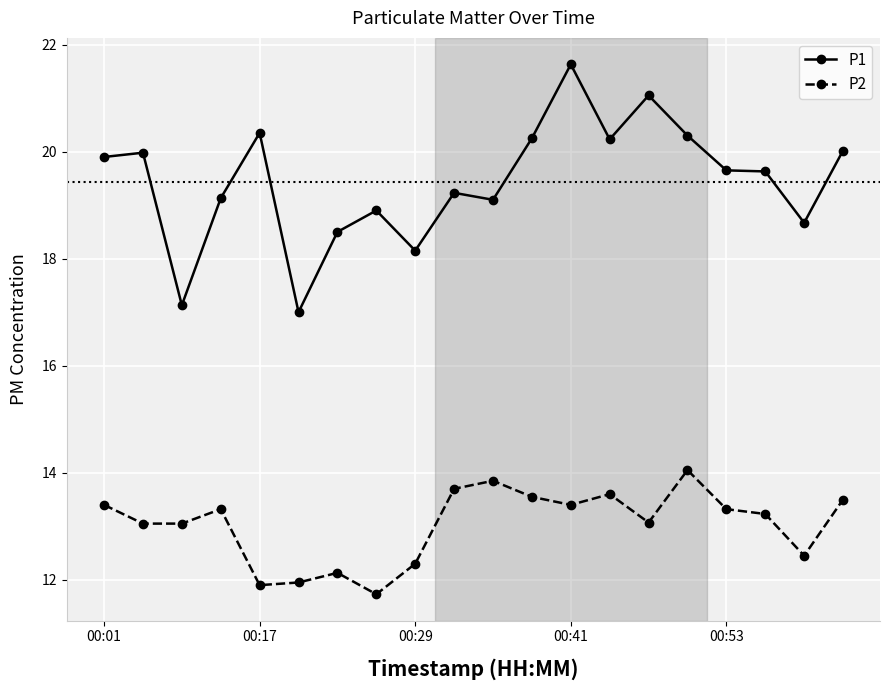

True or false: P1 and P2 cross at least once.

False